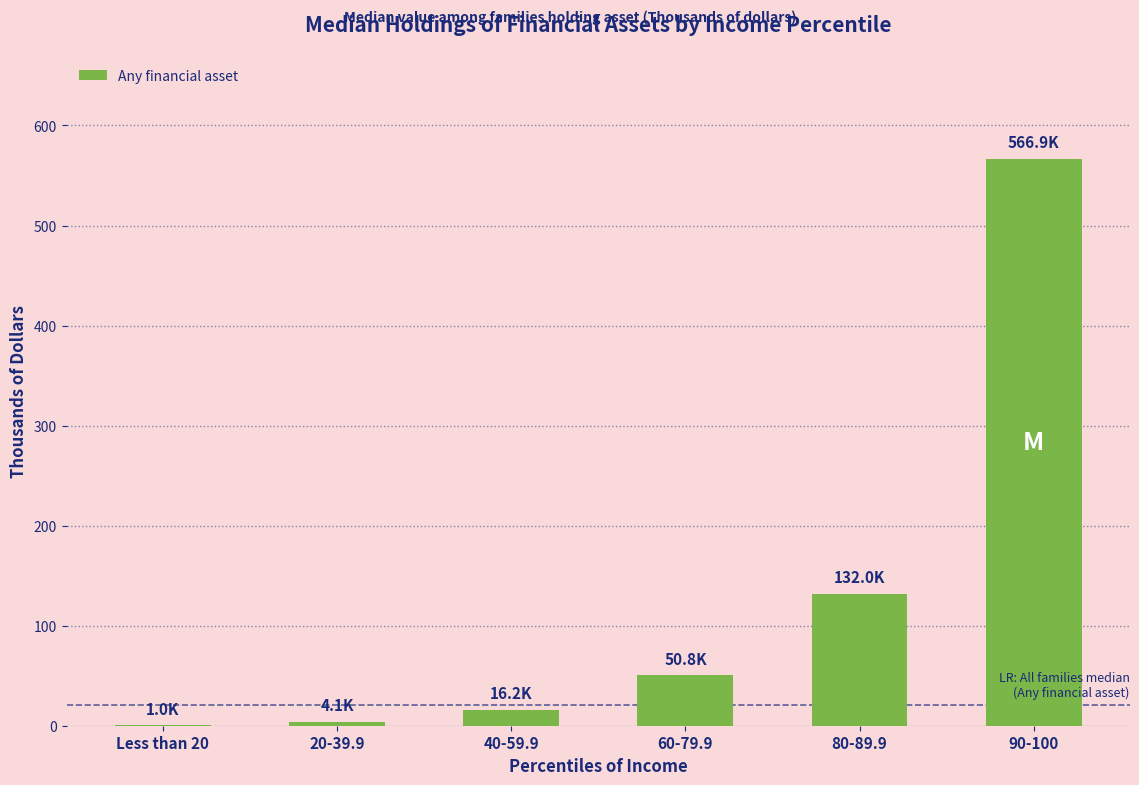

What is the maximum value shown in the chart?

566.9